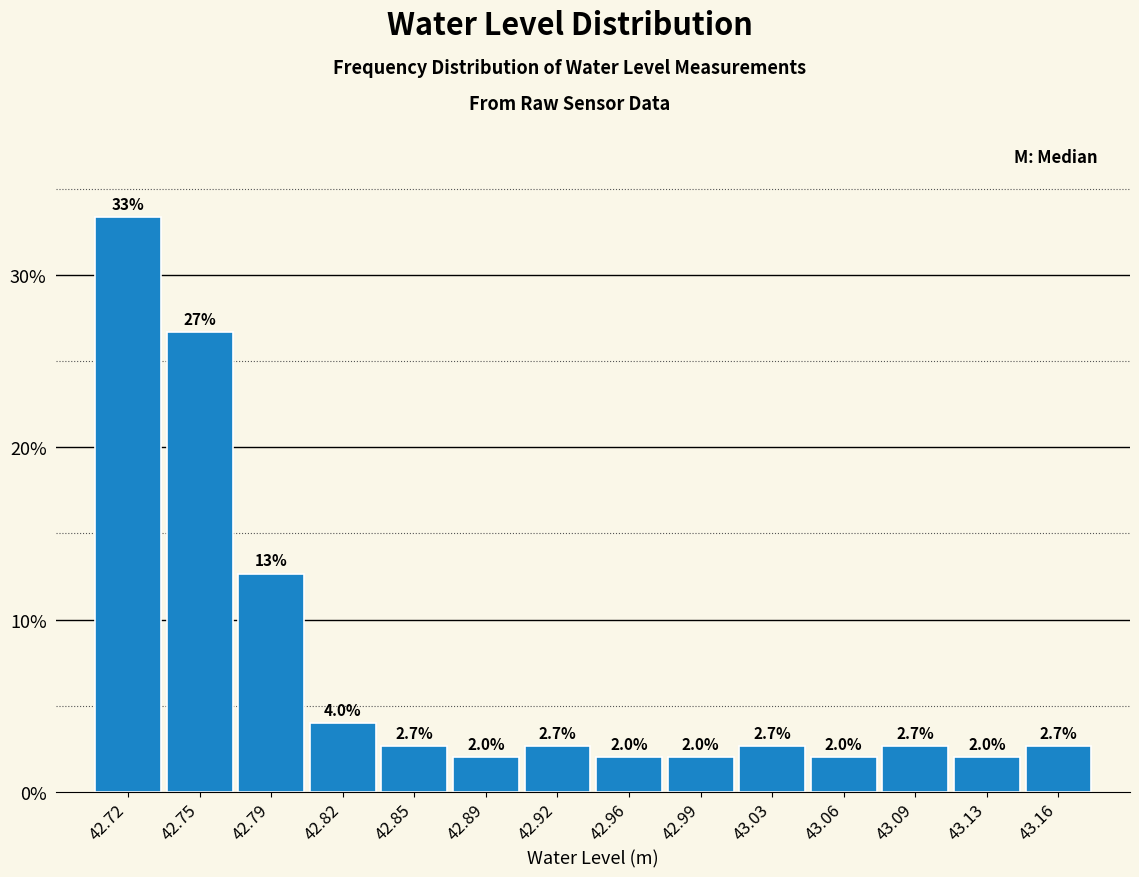

Which range on the x-axis has the tallest bar?

42.700 to 42.735